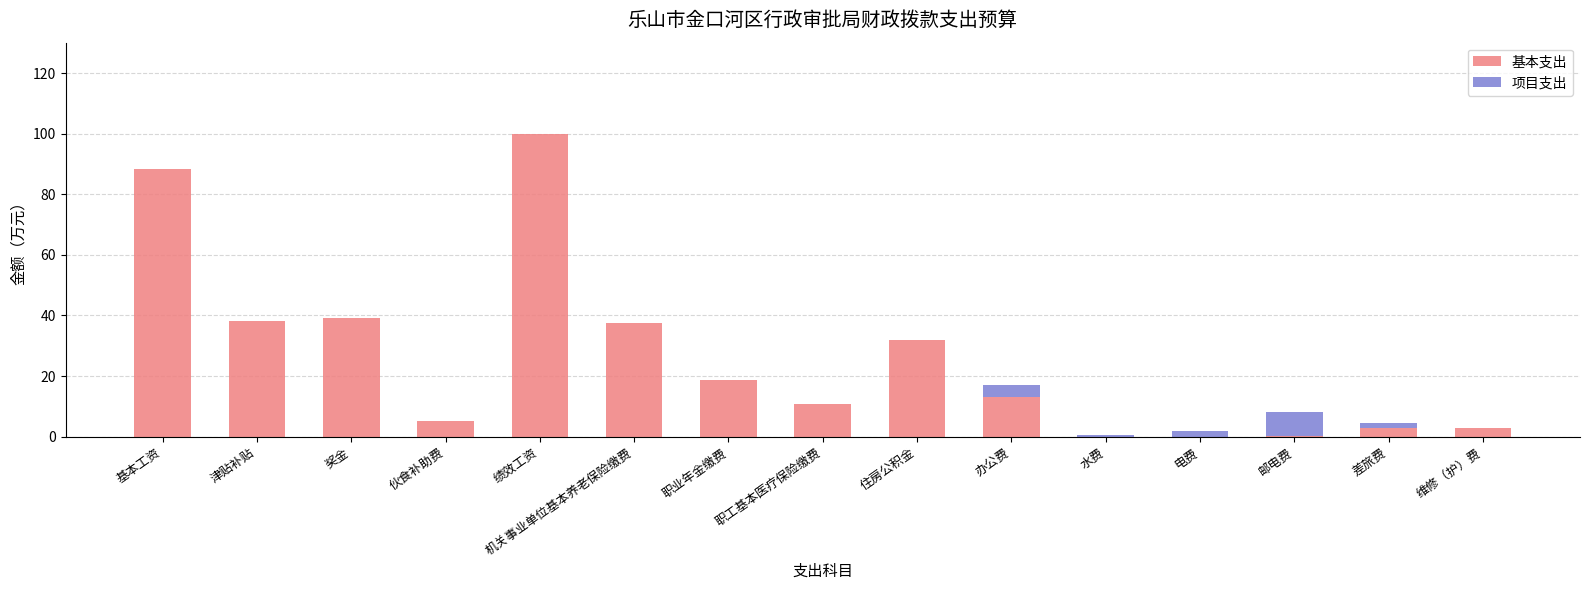

What is the approximate value of 基本支出 at 维修（护）费?

3.0